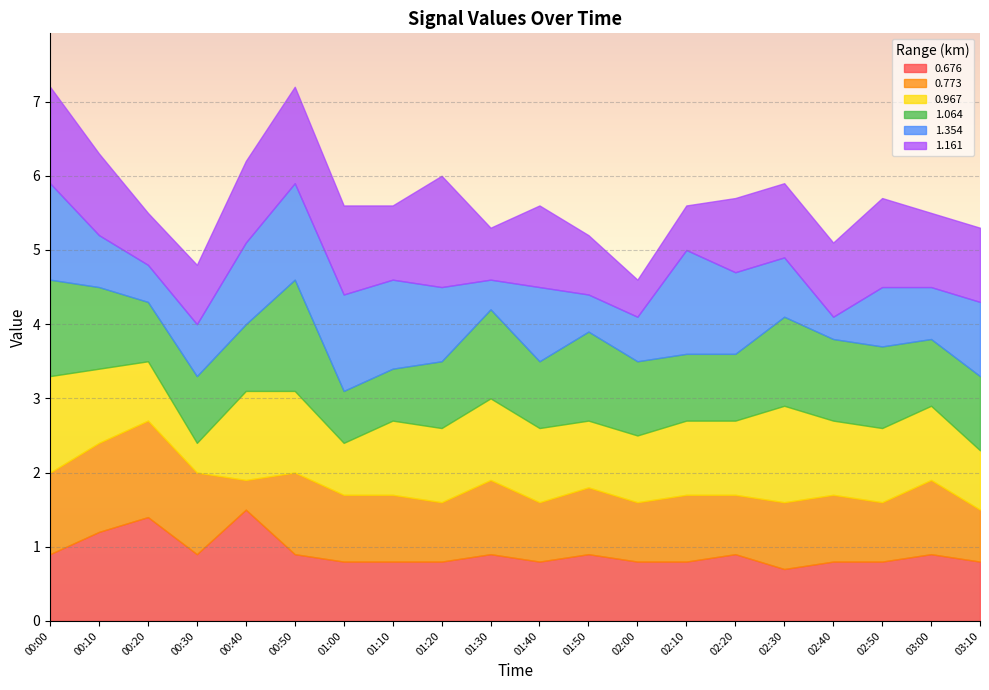

True or false: 1.354 and 0.967 cross at least once.

True